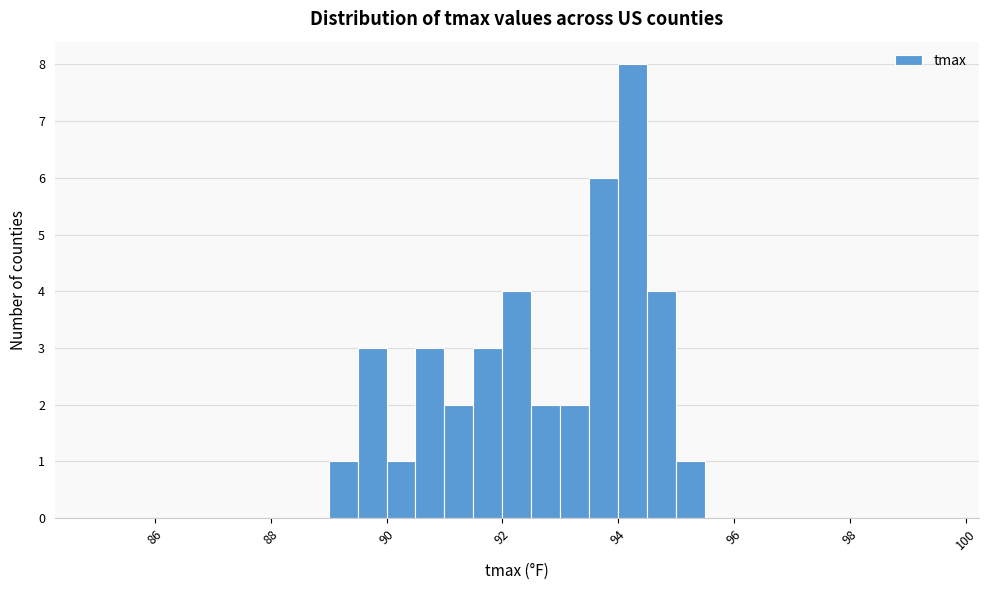

Around what value on the x-axis is the tallest bar? Give the approximate position of its centre, as read against the axis.

94.2